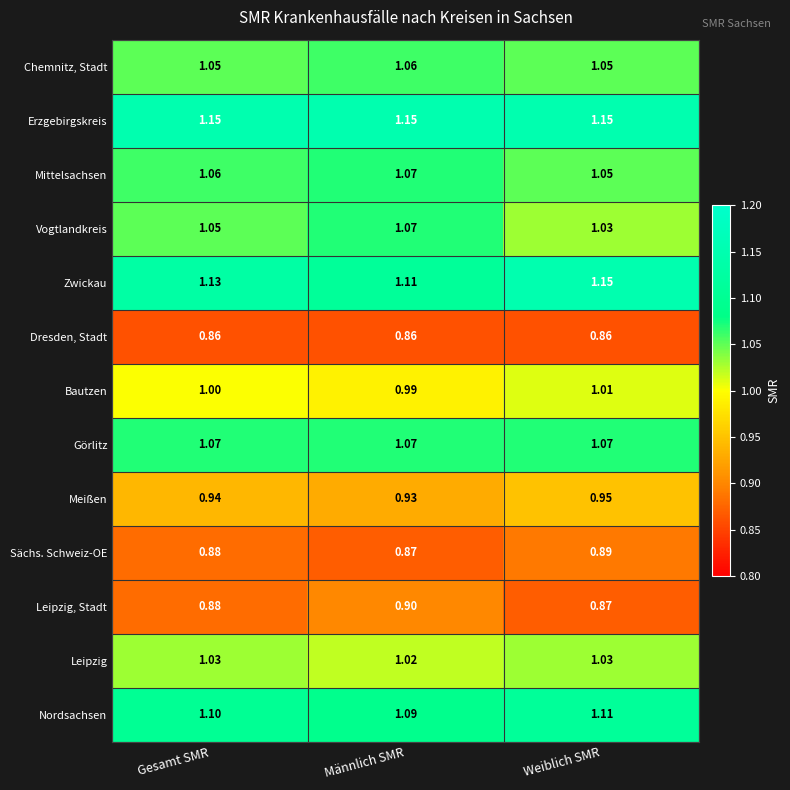

Is the value of Leipzig, Stadt at Weiblich SMR greater than the value of Nordsachsen at Weiblich SMR?

No